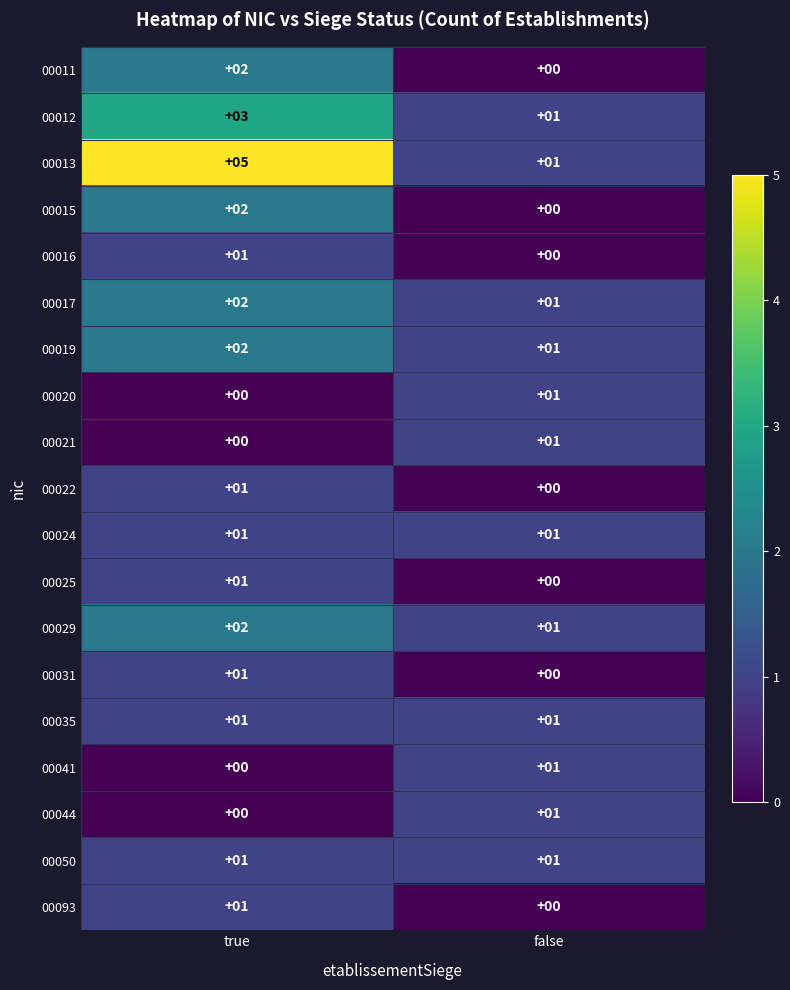

The value of 00011 at true is 3. True or false?

False